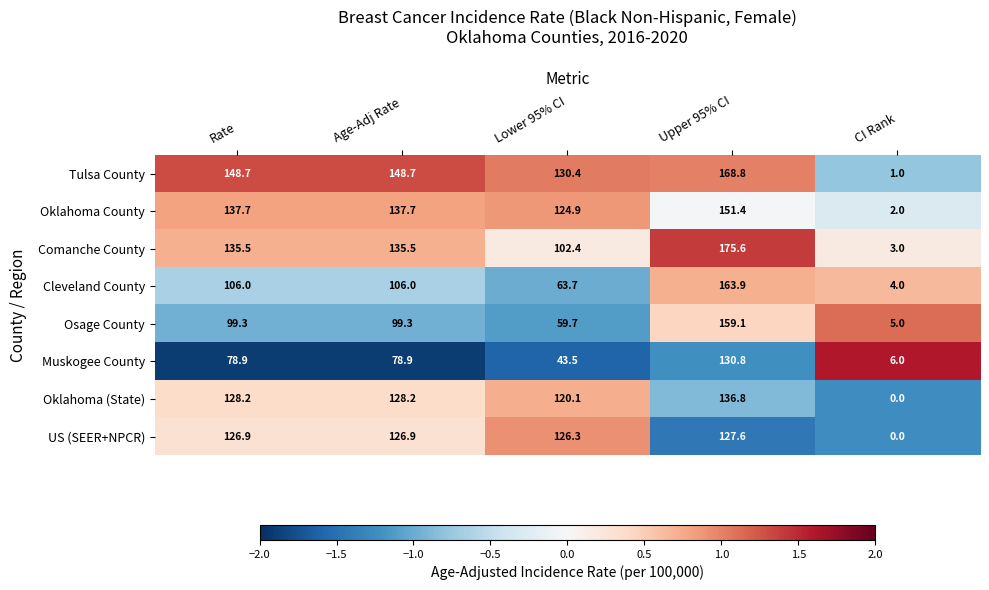

At which label does Tulsa County reach its peak?

Upper 95% CI